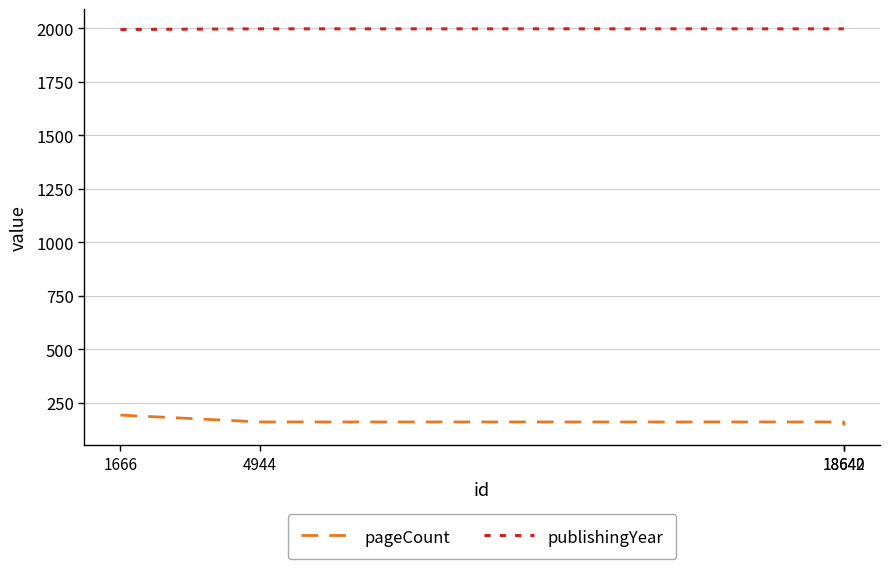

Rank the series by their maximum value, from highest to lowest.

publishingYear, pageCount